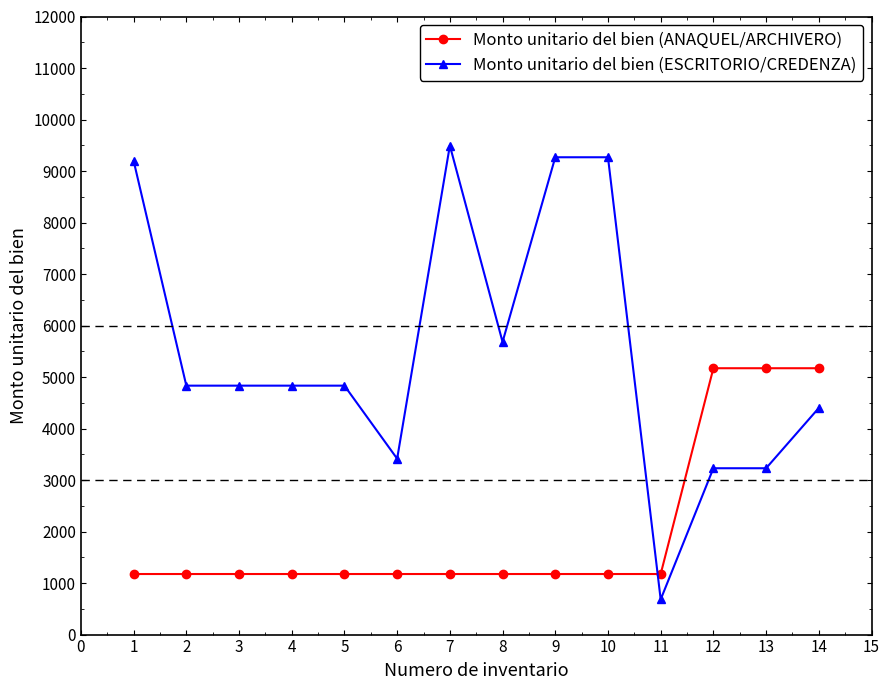

What is the spread (max minus min) of values at 10?

8091.3